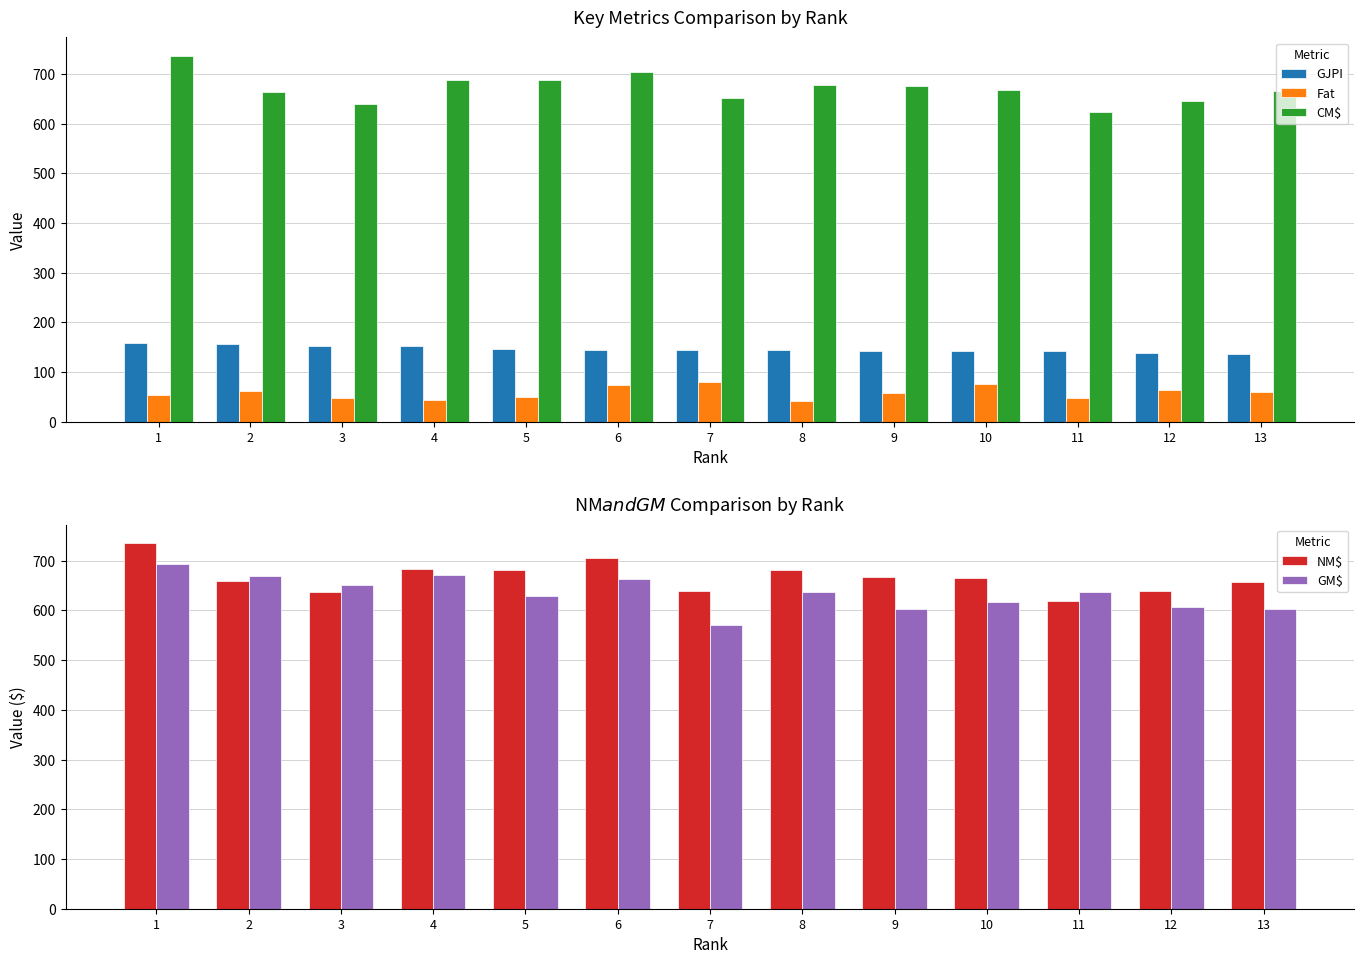

Rank the categories by CM$ value from highest to lowest.

1, 6, 4, 5, 8, 9, 10, 13, 2, 7, 12, 3, 11